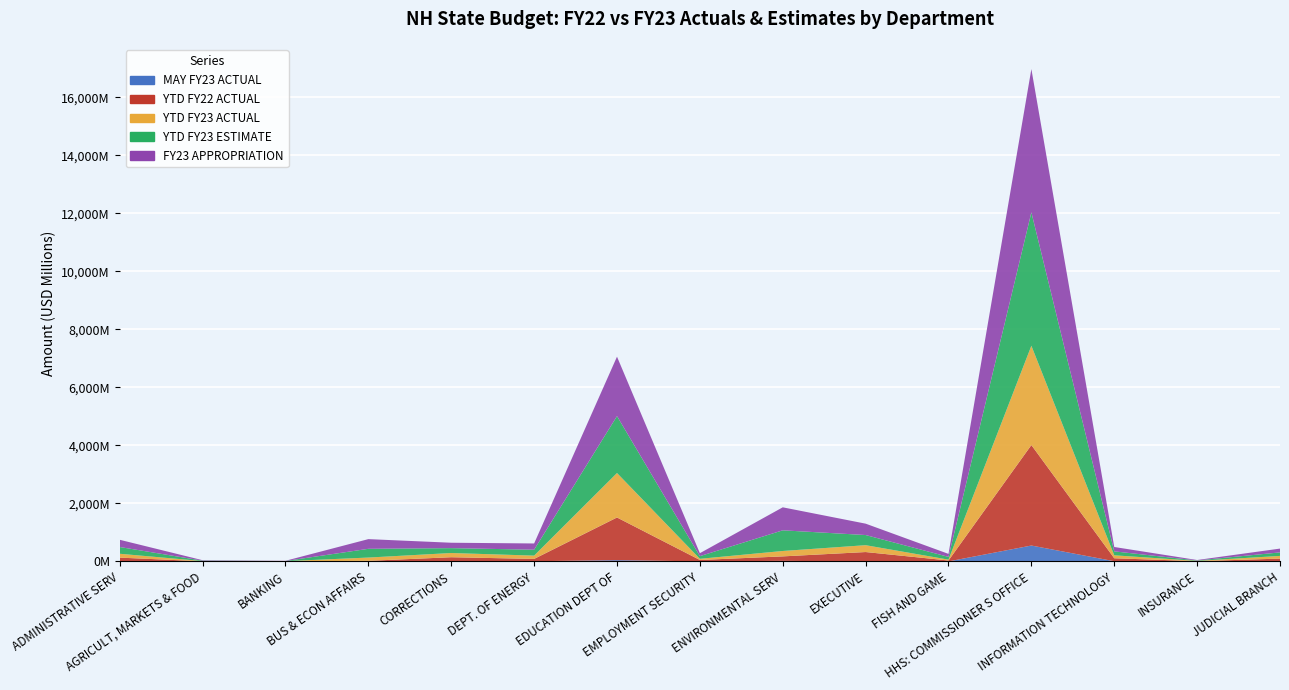

Reading left to right, transcribe all the data shown in this chart.

MAY FY23 ACTUAL: ADMINISTRATIVE SERV=15039326	AGRICULT, MARKETS & FOOD=1293774	BANKING=472160	BUS & ECON AFFAIRS=2158949	CORRECTIONS=13735278	DEPT. OF ENERGY=8256353	EDUCATION DEPT OF=45706580	EMPLOYMENT SECURITY=3469478	ENVIRONMENTAL SERV=21400773	EXECUTIVE=813817	FISH AND GAME=2515410	HHS: COMMISSIONER S OFFICE=549486984	INFORMATION TECHNOLOGY=9174408	INSURANCE=820669	JUDICIAL BRANCH=8129976
YTD FY22 ACTUAL: ADMINISTRATIVE SERV=117692954	AGRICULT, MARKETS & FOOD=5418300	BANKING=5309647	BUS & ECON AFFAIRS=20334532	CORRECTIONS=132837468	DEPT. OF ENERGY=80013943	EDUCATION DEPT OF=1470530594	EMPLOYMENT SECURITY=48172368	ENVIRONMENTAL SERV=154101295	EXECUTIVE=324450581	FISH AND GAME=31198711	HHS: COMMISSIONER S OFFICE=3463177801	INFORMATION TECHNOLOGY=101308642	INSURANCE=10238647	JUDICIAL BRANCH=90868195
YTD FY23 ACTUAL: ADMINISTRATIVE SERV=132996237	AGRICULT, MARKETS & FOOD=6825413	BANKING=5317123	BUS & ECON AFFAIRS=112482772	CORRECTIONS=145200204	DEPT. OF ENERGY=113690236	EDUCATION DEPT OF=1532806727	EMPLOYMENT SECURITY=40073432	ENVIRONMENTAL SERV=186090561	EXECUTIVE=236212758	FISH AND GAME=29757750	HHS: COMMISSIONER S OFFICE=3421845343	INFORMATION TECHNOLOGY=102050259	INSURANCE=10010998	JUDICIAL BRANCH=92832535
YTD FY23 ESTIMATE: ADMINISTRATIVE SERV=232752370	AGRICULT, MARKETS & FOOD=14425976	BANKING=6246702	BUS & ECON AFFAIRS=301416402	CORRECTIONS=168257728	DEPT. OF ENERGY=203637217	EDUCATION DEPT OF=1961280849	EMPLOYMENT SECURITY=92109043	ENVIRONMENTAL SERV=712288095	EXECUTIVE=349783344	FISH AND GAME=94525699	HHS: COMMISSIONER S OFFICE=4598432157	INFORMATION TECHNOLOGY=136018536	INSURANCE=13888459	JUDICIAL BRANCH=121103356
FY23 APPROPRIATION: ADMINISTRATIVE SERV=248972900	AGRICULT, MARKETS & FOOD=15454952	BANKING=6870944	BUS & ECON AFFAIRS=333914587	CORRECTIONS=185826436	DEPT. OF ENERGY=215164874	EDUCATION DEPT OF=2048075883	EMPLOYMENT SECURITY=101995395	ENVIRONMENTAL SERV=792593030	EXECUTIVE=392147634	FISH AND GAME=103600158	HHS: COMMISSIONER S OFFICE=4937985489	INFORMATION TECHNOLOGY=150701771	INSURANCE=15480430	JUDICIAL BRANCH=131122793